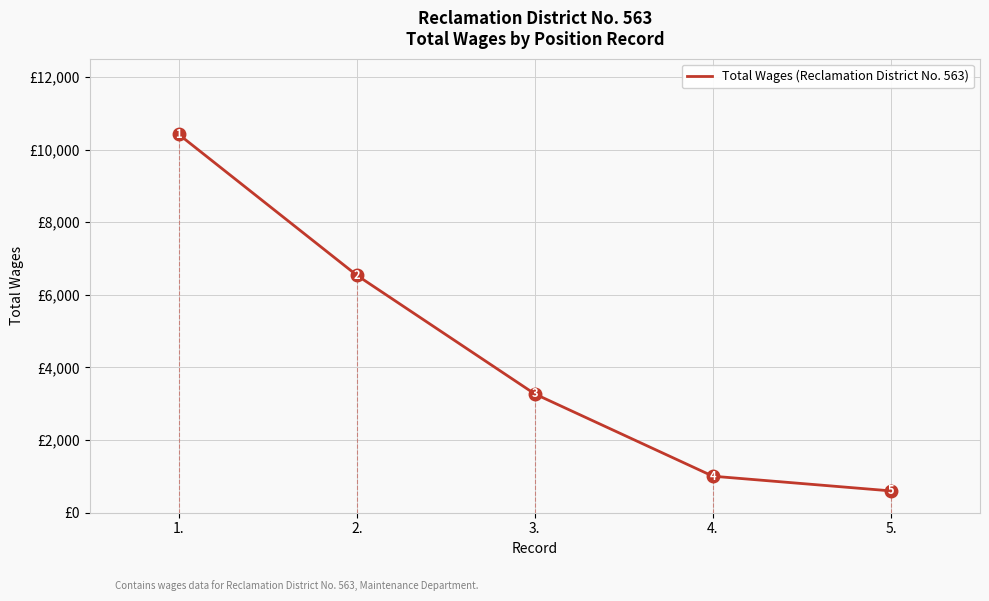

Rank the categories by value from lowest to highest.

5., 4., 3., 2., 1.